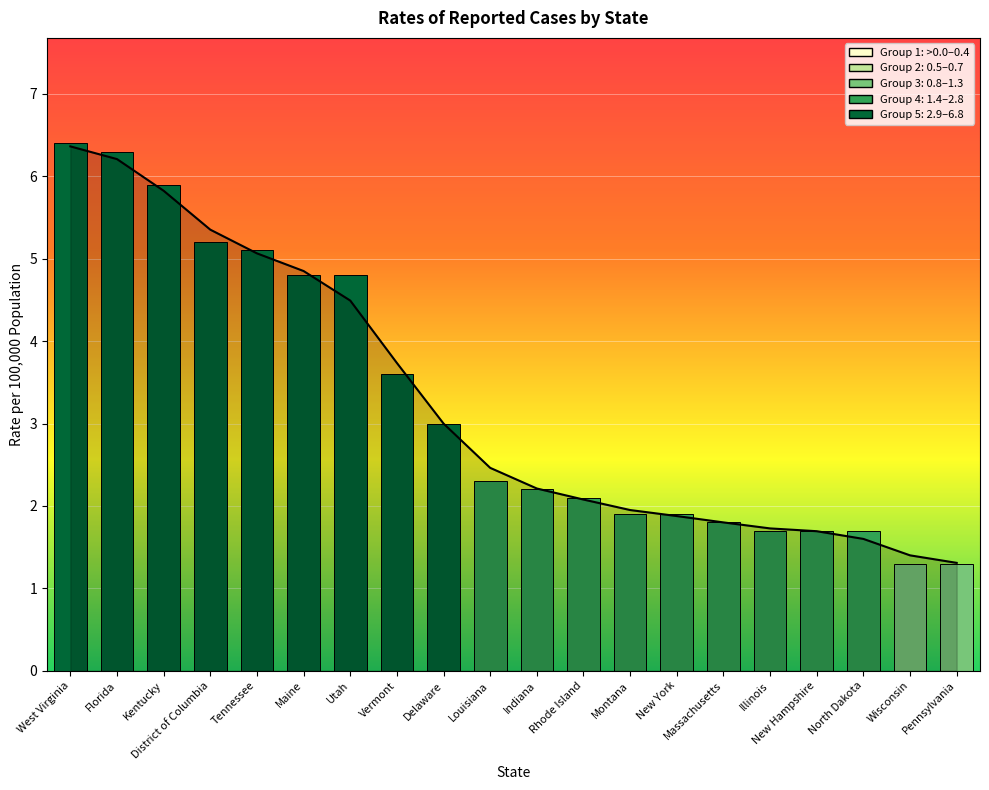

What is the difference between the maximum and minimum values?

5.1